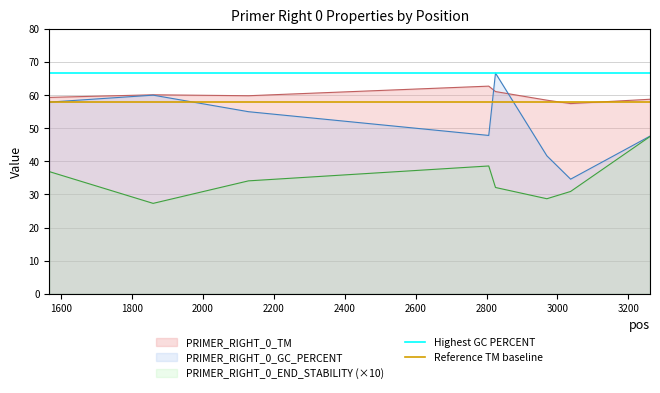

What is the highest value of the PRIMER_RIGHT_0_END_STABILITY (×10) series?

47.5